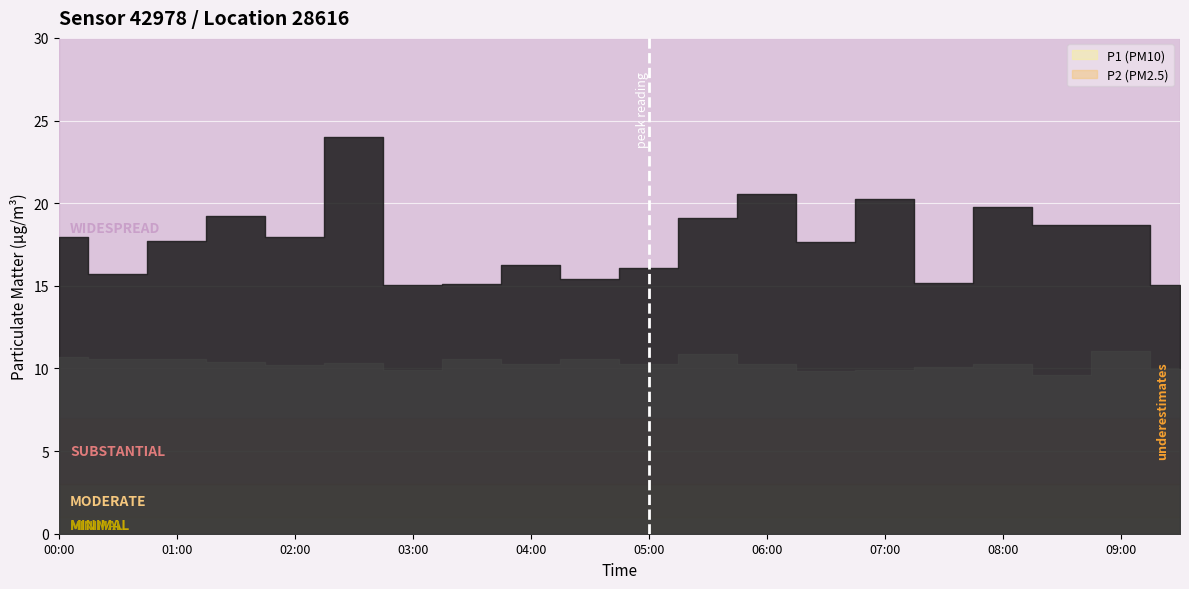

What is the label of the 15th point from the left?

07:00